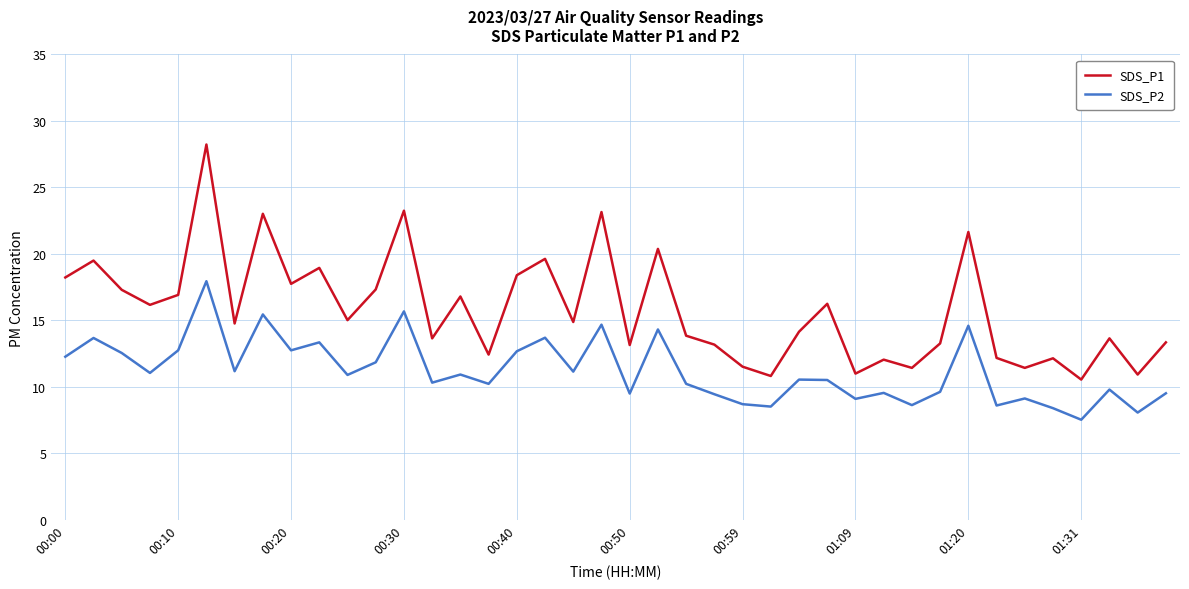

What is the difference between the maximum and second lowest values in the SDS_P1 series?

17.4